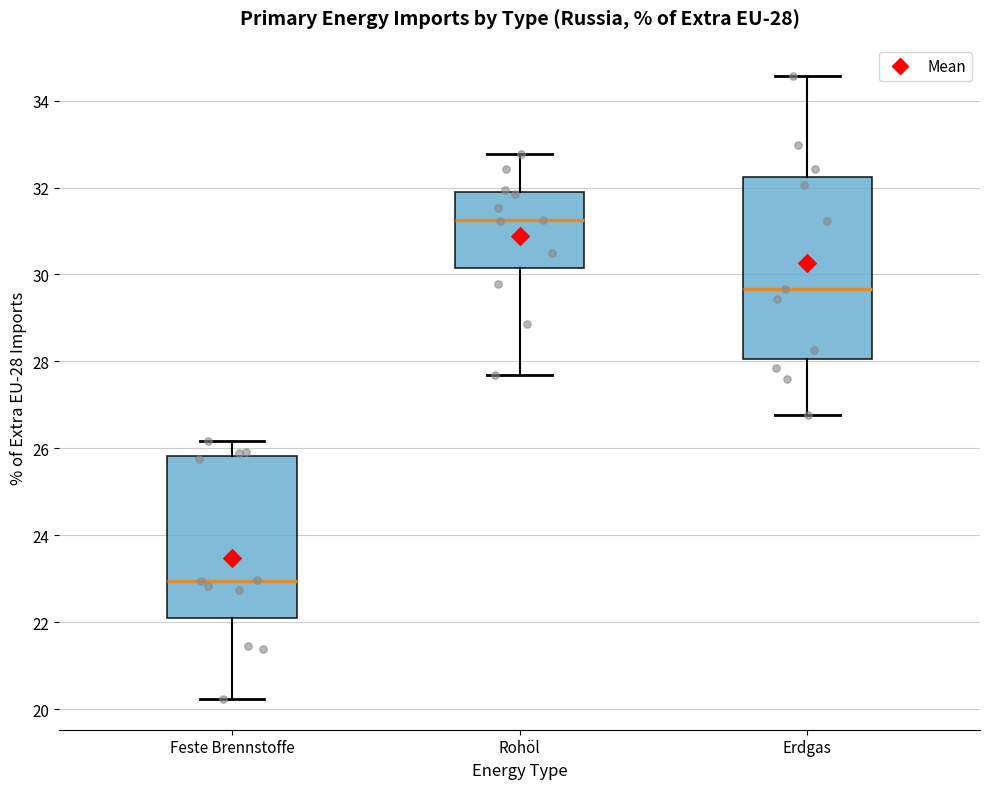

Comparing the boxes themselves (not the whiskers), which one is the tallest?

Erdgas